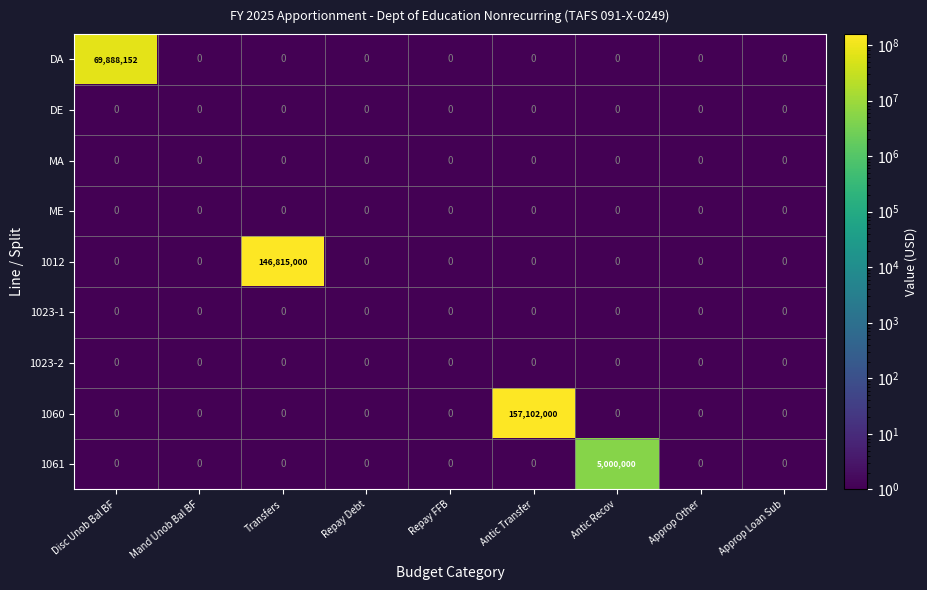

At how many categories does at least one series exceed 48137121?

3